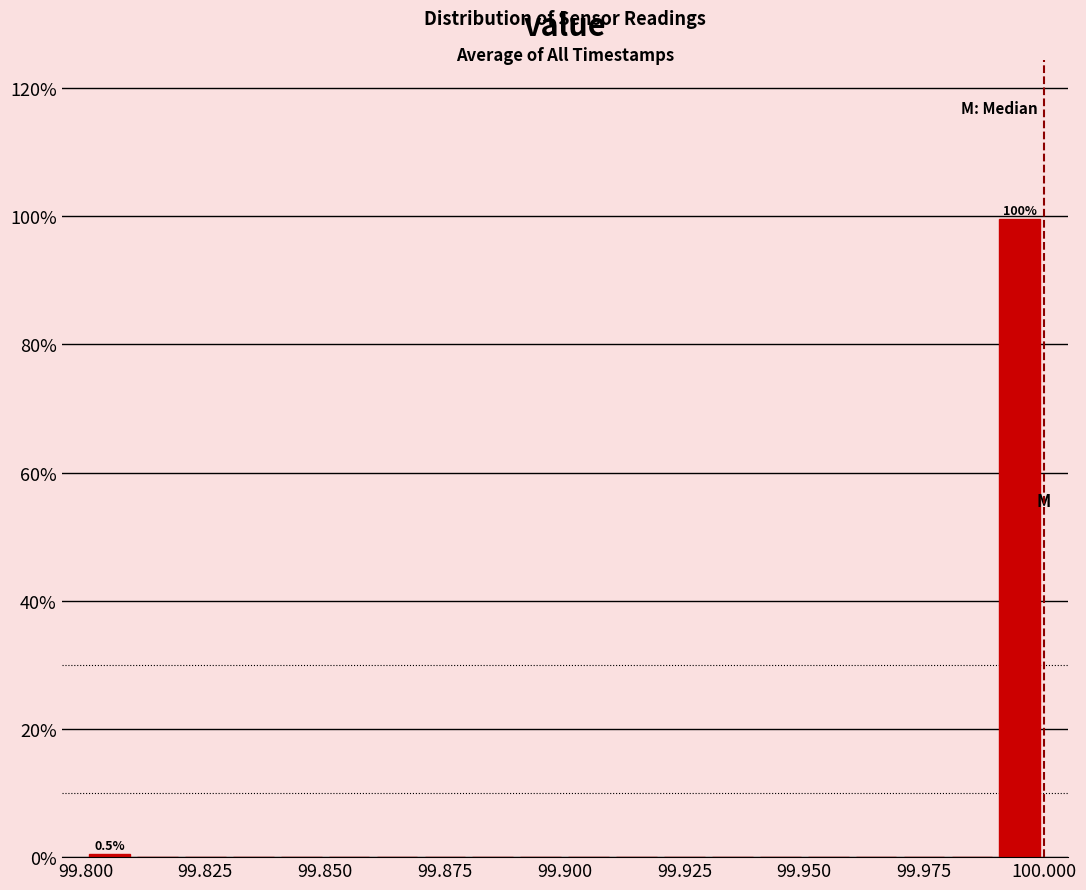

Around what value on the x-axis is the tallest bar? Give the approximate position of its centre, as read against the axis.

99.995